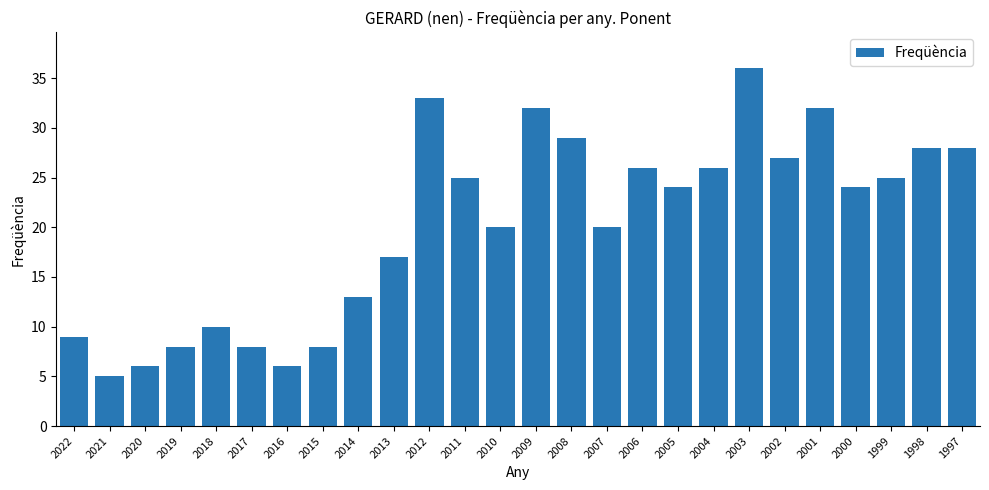

What is the difference between the values at 2022 and 2015?

1